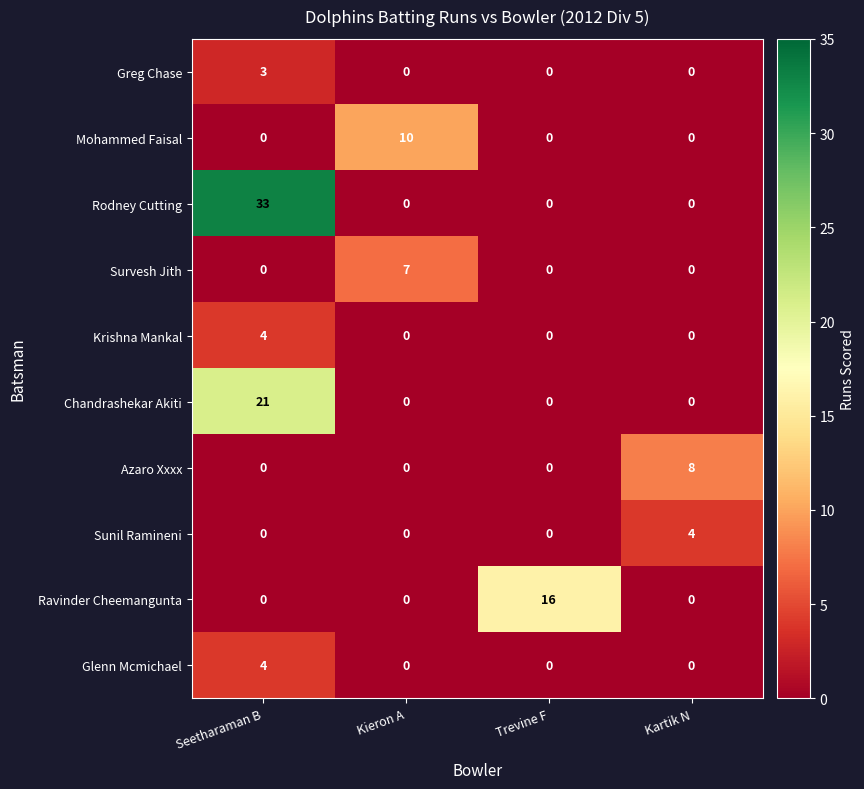

Between Kieron A and Trevine F, which series saw the biggest shift?

Ravinder Cheemangunta